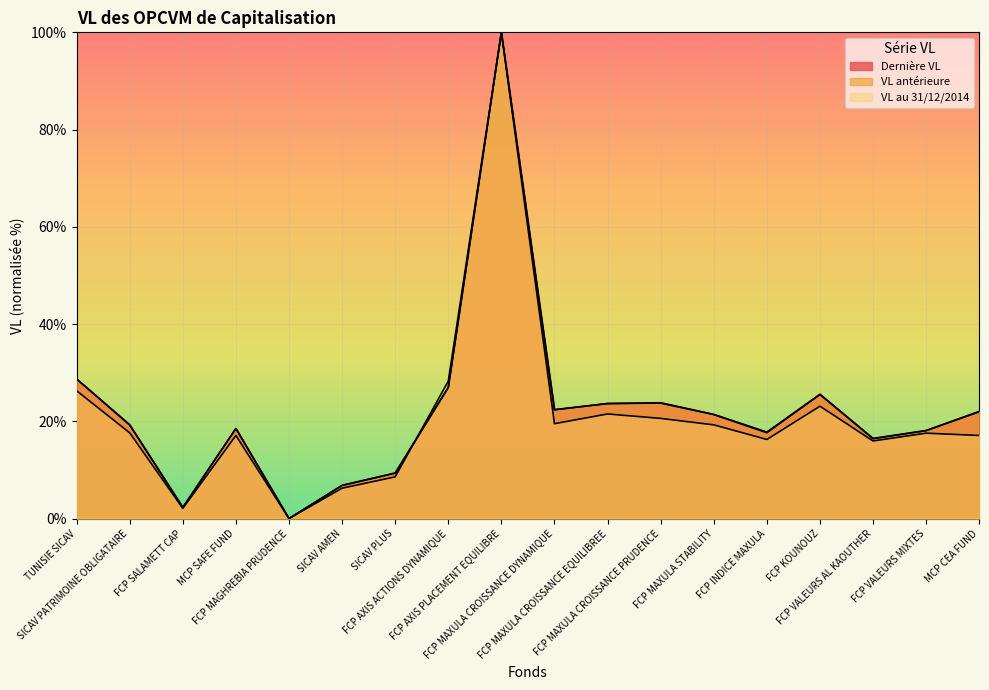

True or false: VL antérieure has more than 2 interior local peaks.

True